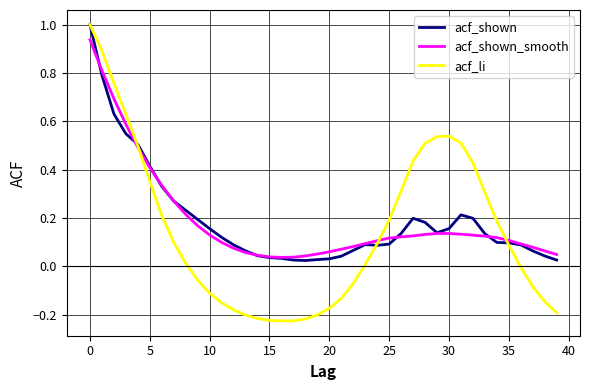

What is the greatest value displayed?

1.0